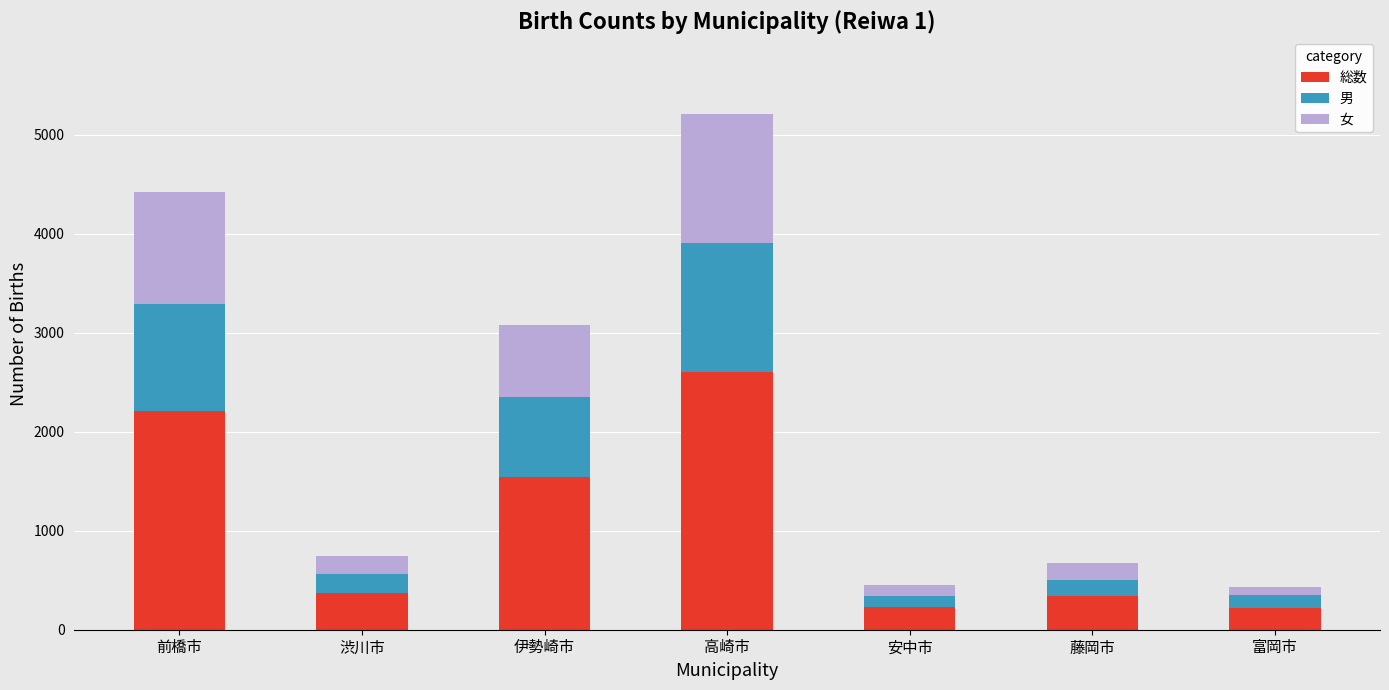

At which label is 総数 closest to 1410?

伊勢崎市